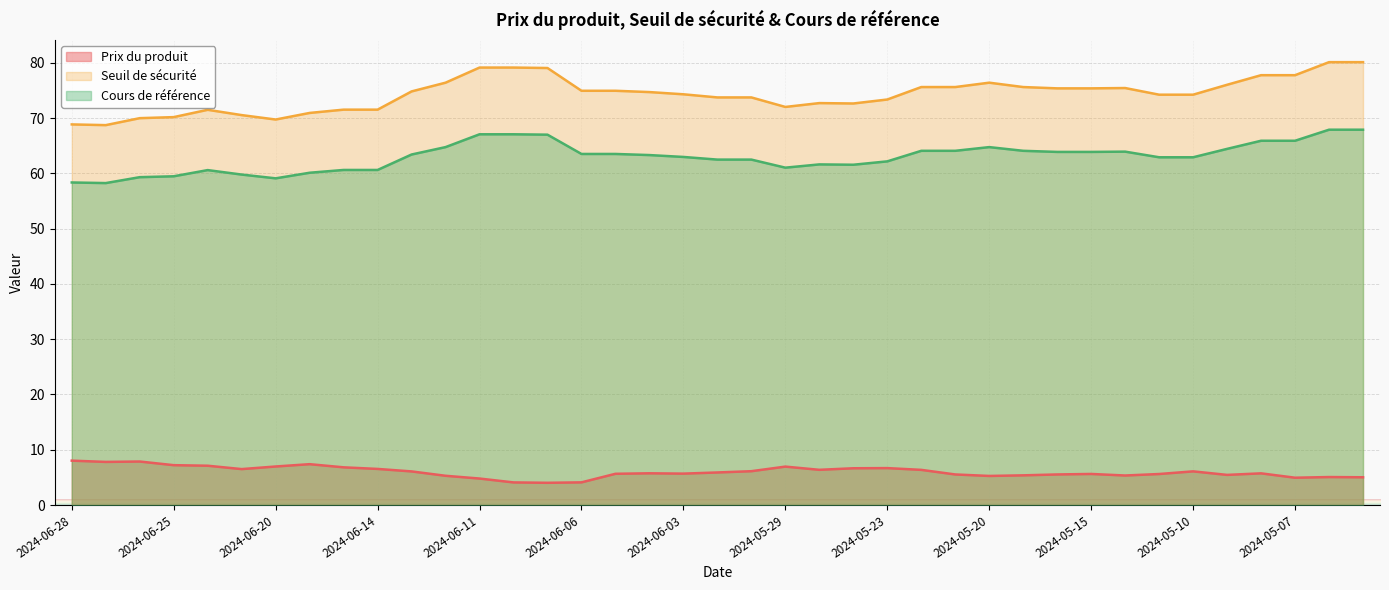

What is the spread (max minus min) of values at 2024-05-20?

71.2